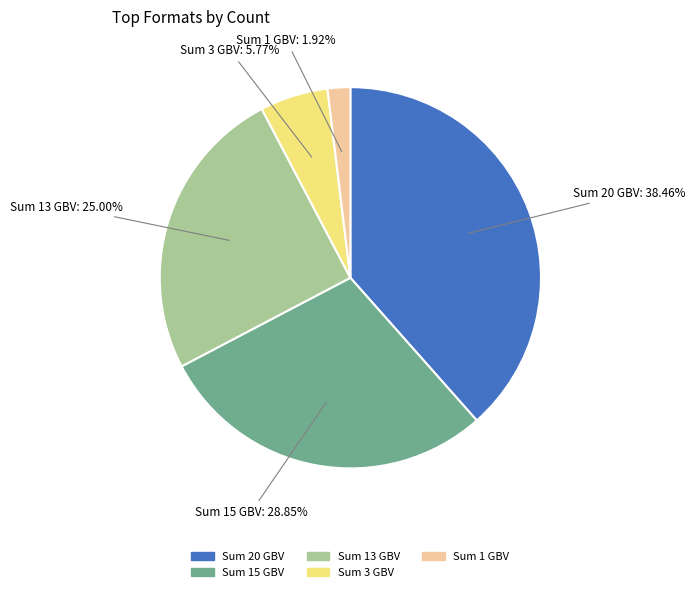

Approximately how many times larger is the value at Sum 20 GBV compared to Sum 1 GBV?

20.0